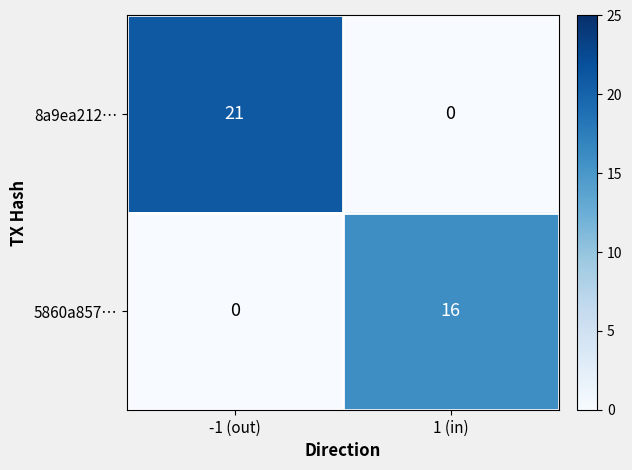

Which series has the largest range (max minus min)?

8a9ea212…